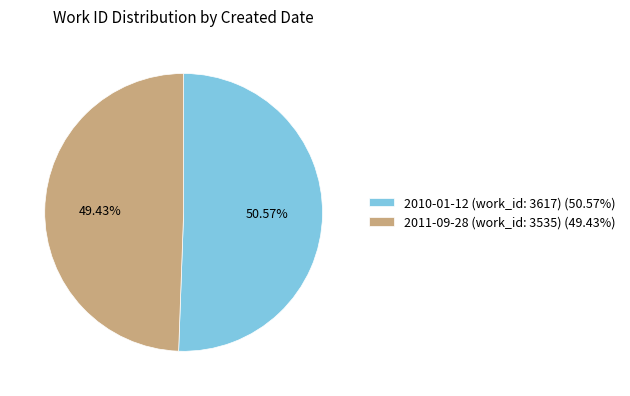

Count the number of slices in the pie.

2